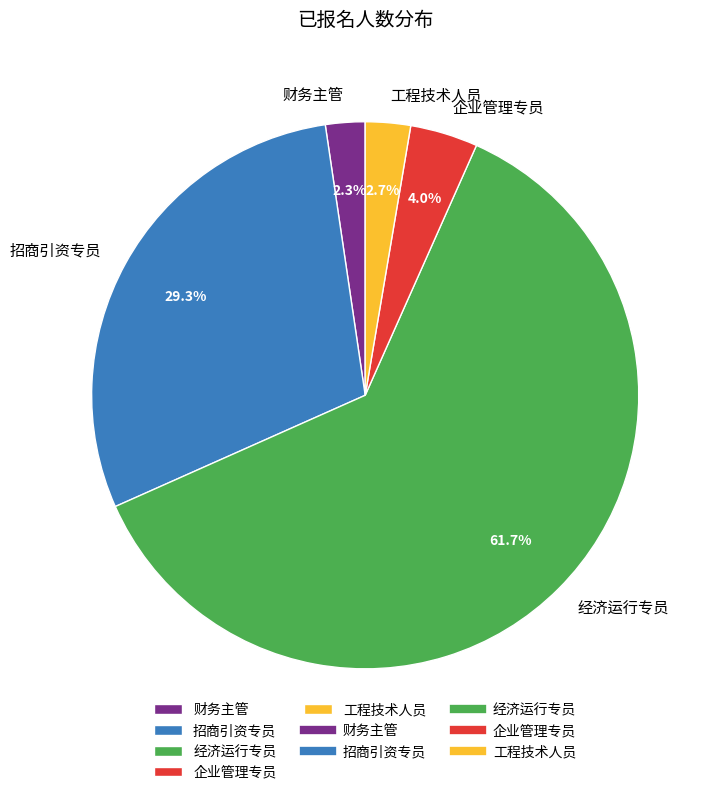

To the nearest percent, what percentage of the pie is 招商引资专员?

29%